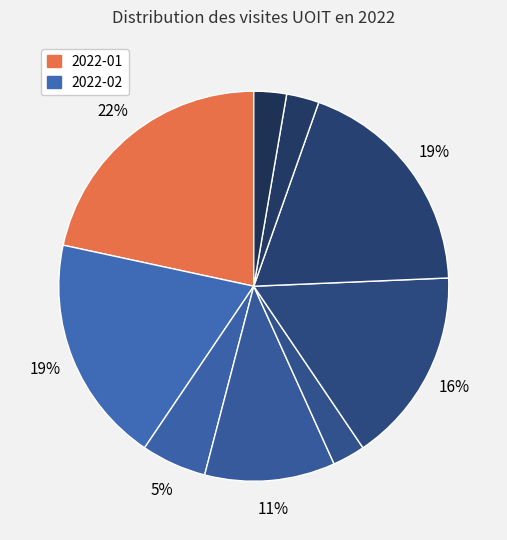

Count the number of slices in the pie.

9